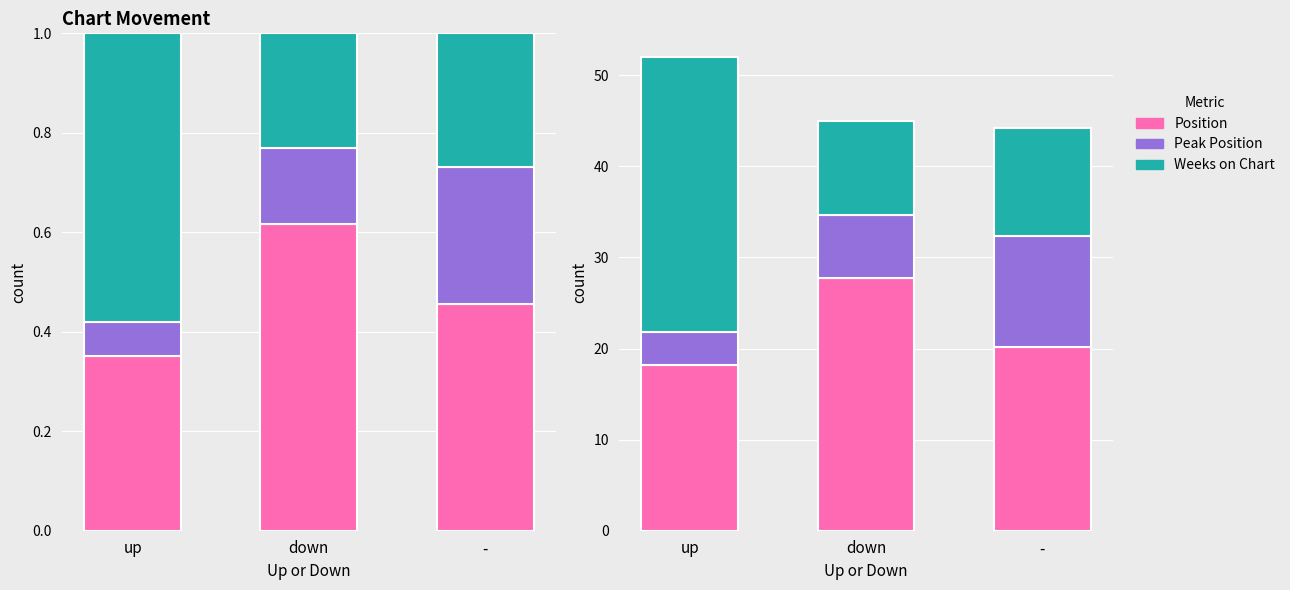

Which label corresponds to the largest value in the chart?

up